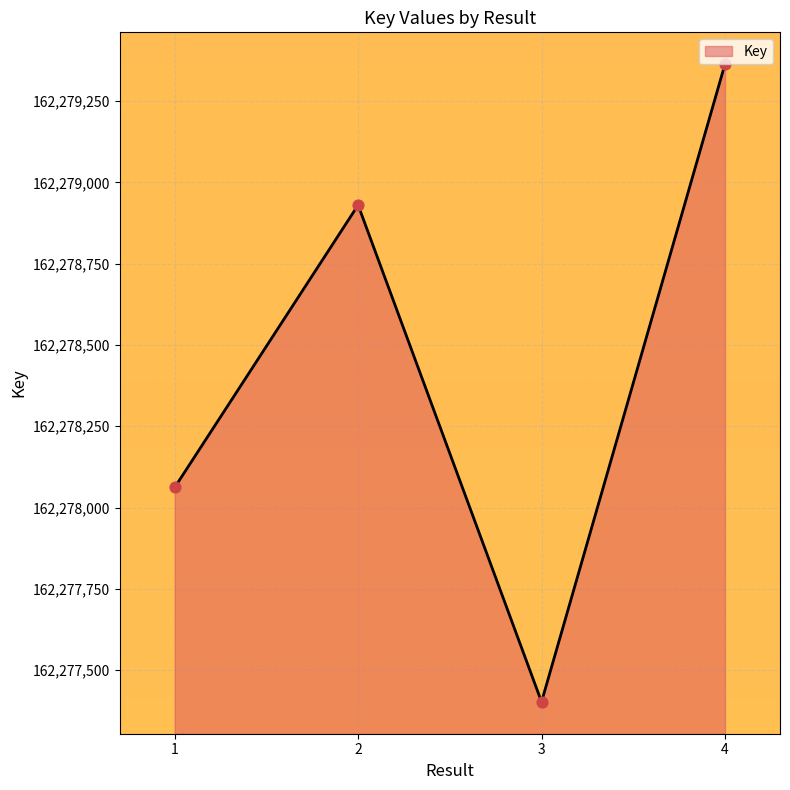

Between 2 and 3, which is larger?

2